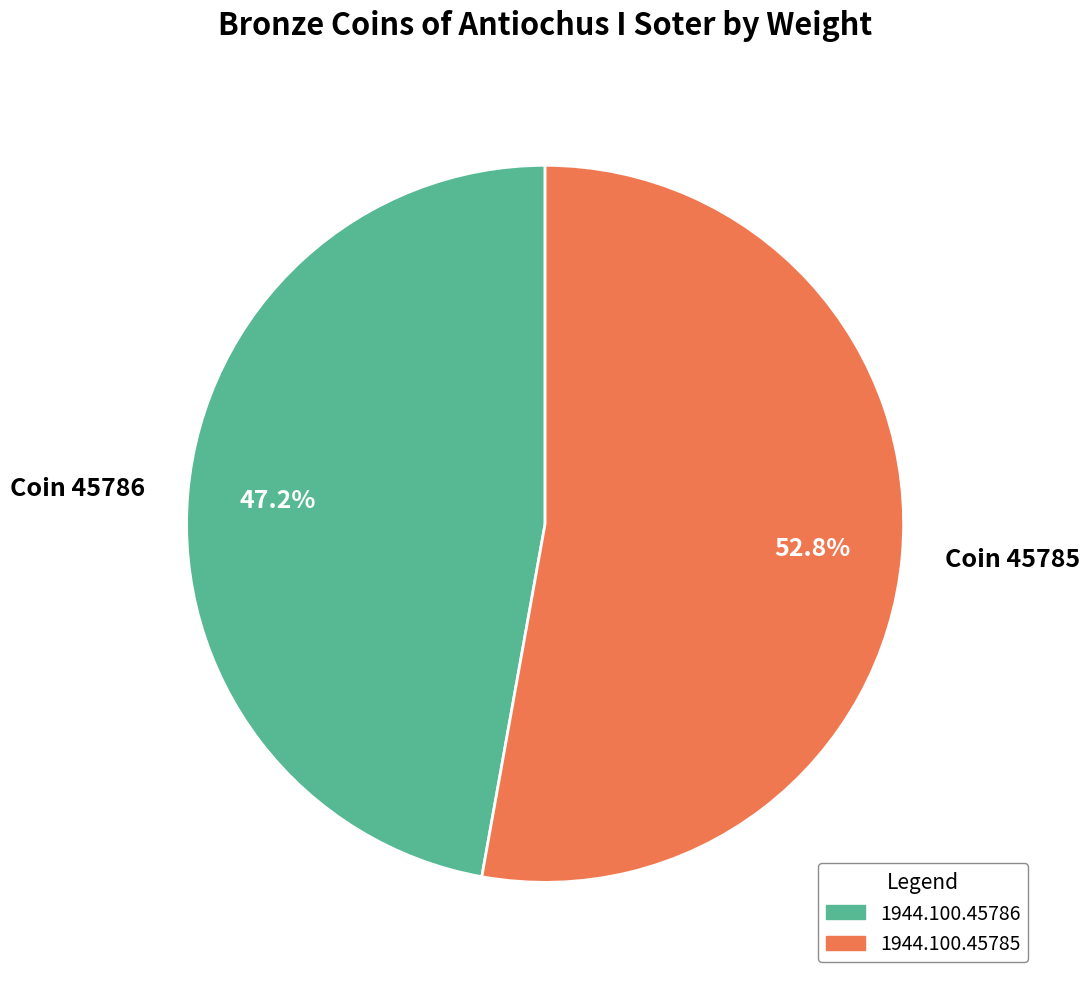

Combined, do Coin 45786 and Coin 45785 account for over 50%?

Yes